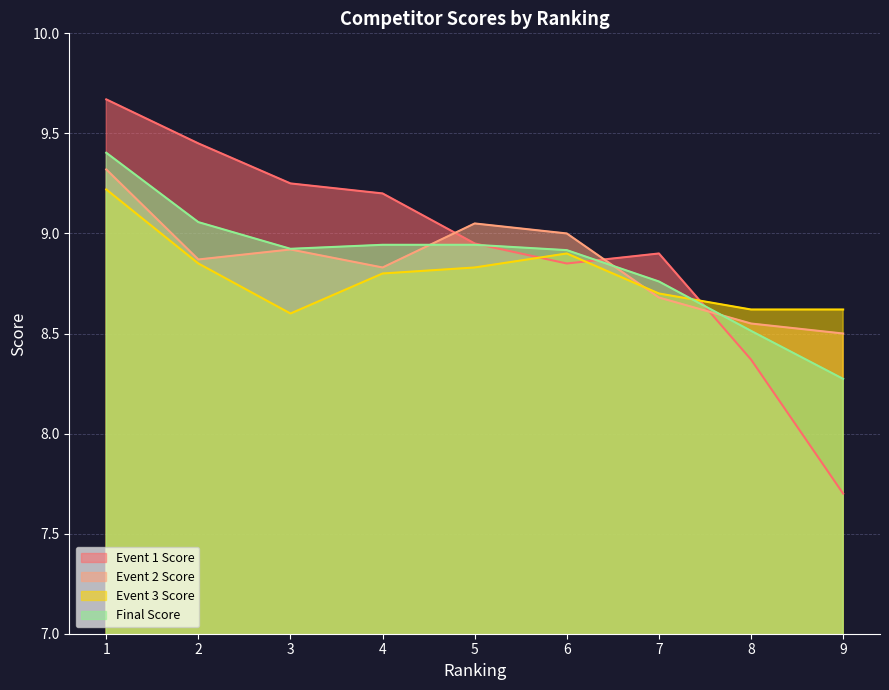

The value of Final Score at 2 is 9.1. True or false?

True